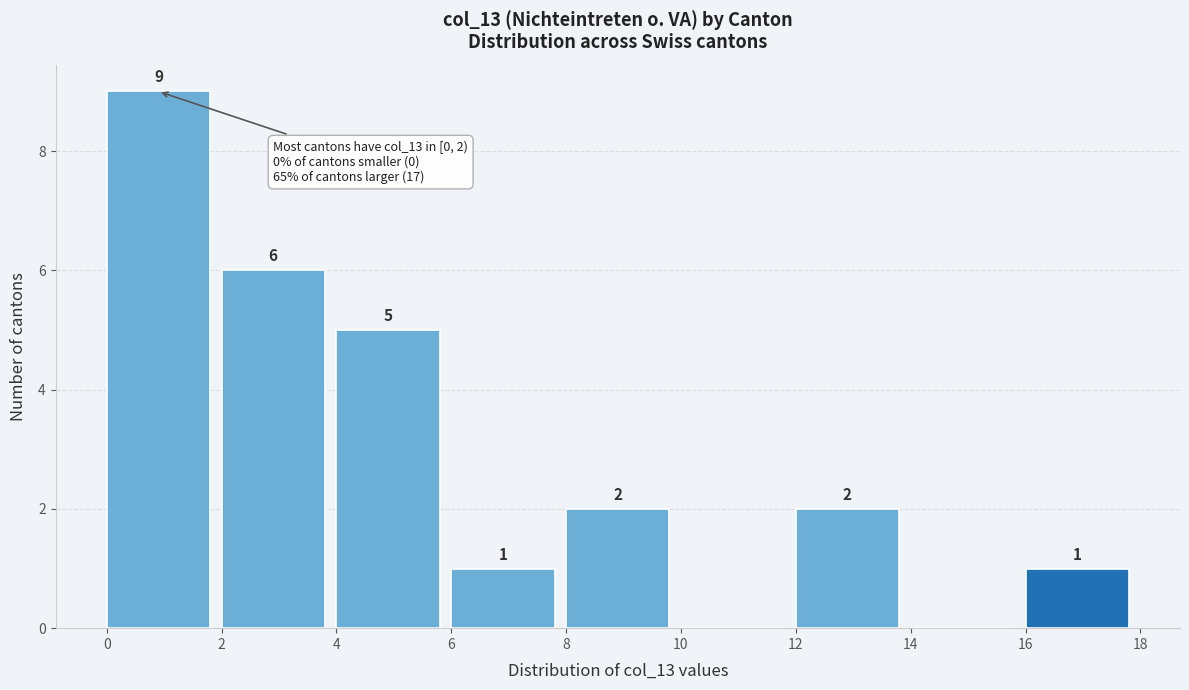

Which range on the x-axis has the tallest bar?

0 to 2